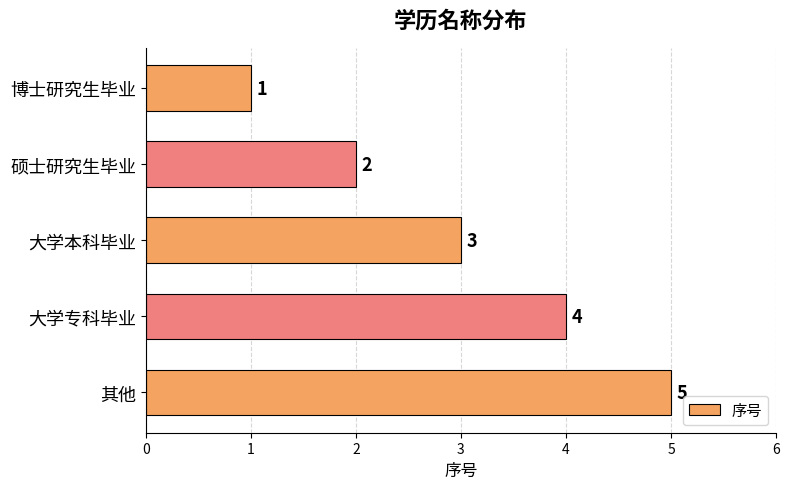

Which label corresponds to the largest value in the chart?

其他